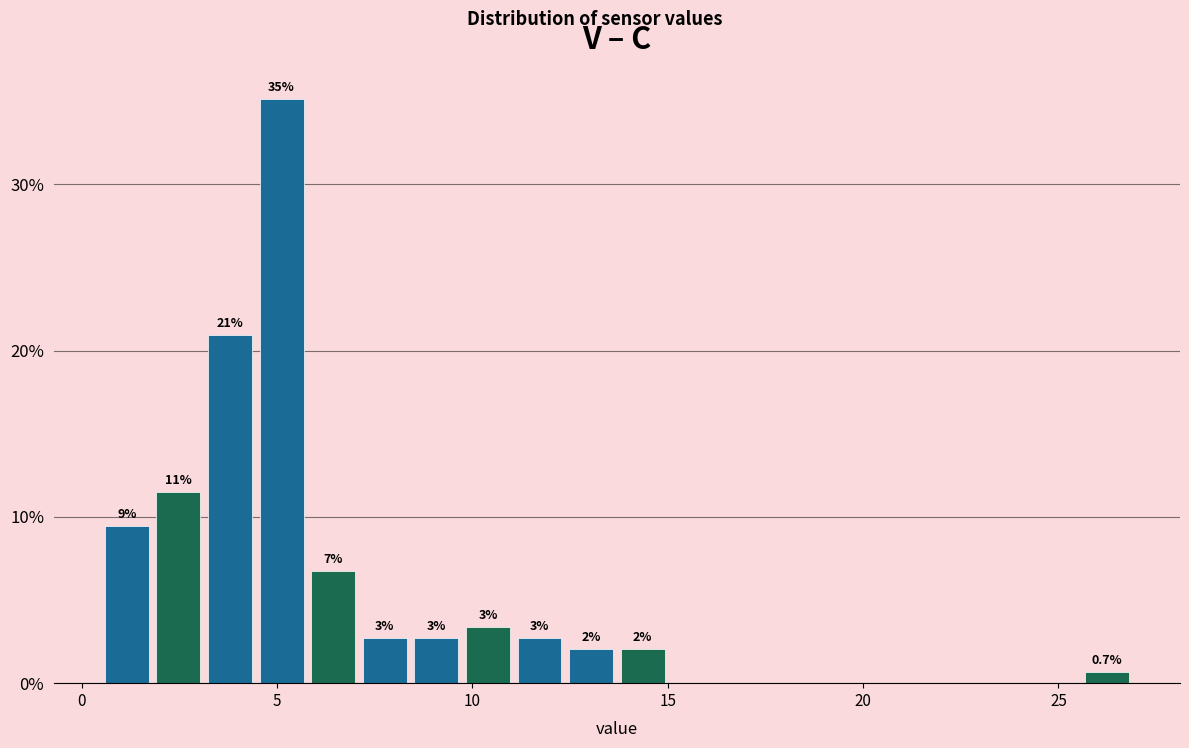

Read against the x-axis, roughly where is the centre of the tallest bar?

5.0